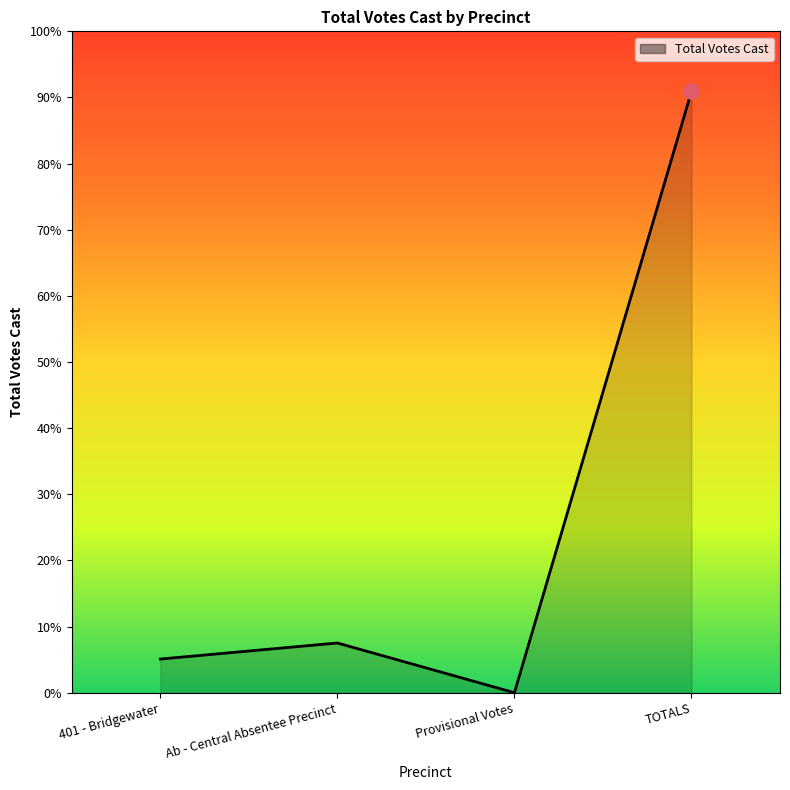

Approximately how many times larger is the value at Ab - Central Absentee Precinct compared to 401 - Bridgewater?

1.5